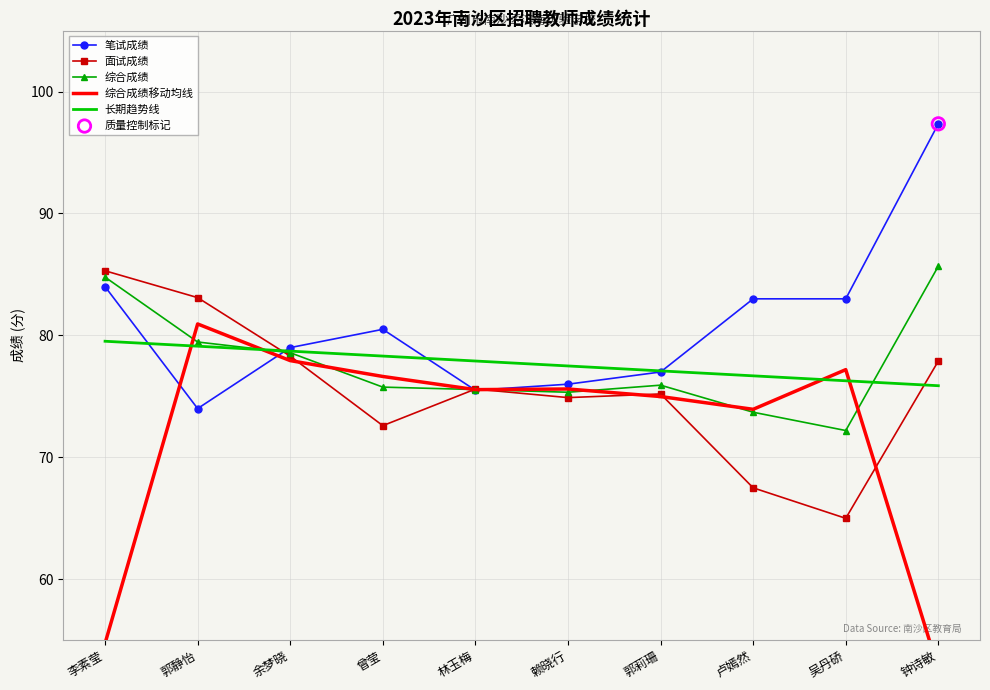

Which series has the largest Y range (max minus min)?

综合成绩移动均线